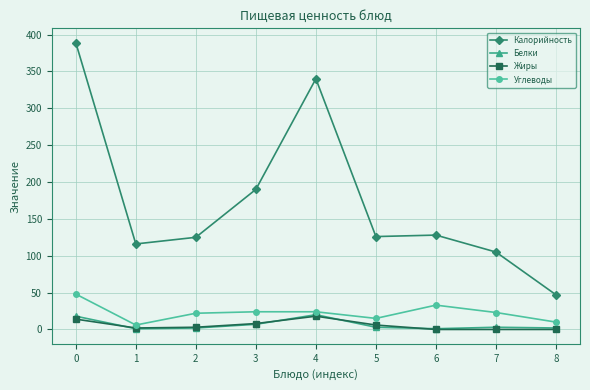

What is the difference between the maximum and minimum values in the Калорийность series?

342